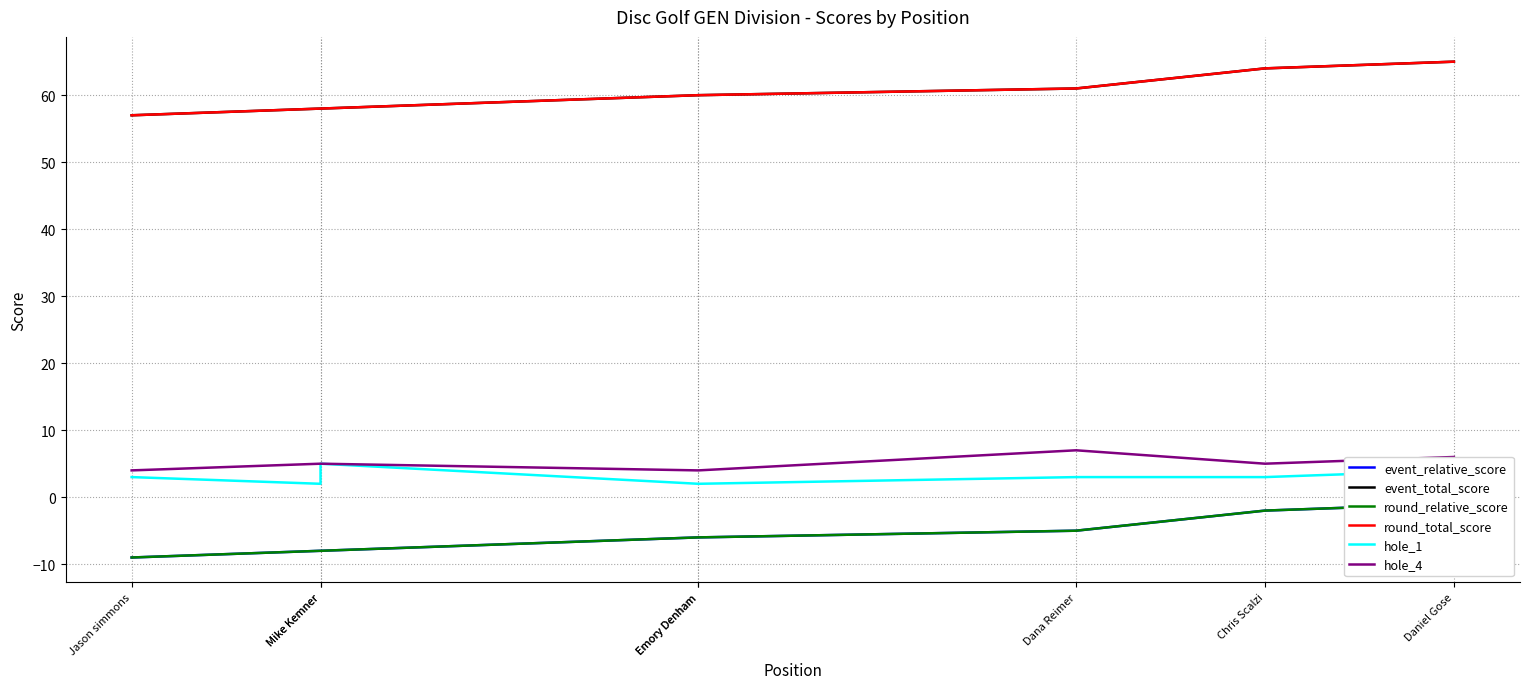

Rank the series at Daniel Gose from highest to lowest value.

event_total_score, round_total_score, hole_4, hole_1, event_relative_score, round_relative_score